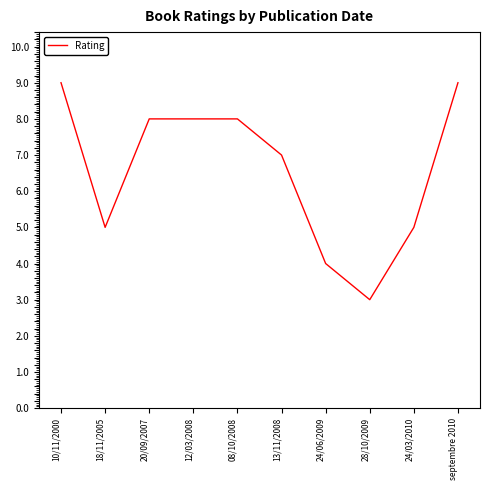

What is the ratio of the value at 13/11/2008 to the value at 10/11/2000?

0.8